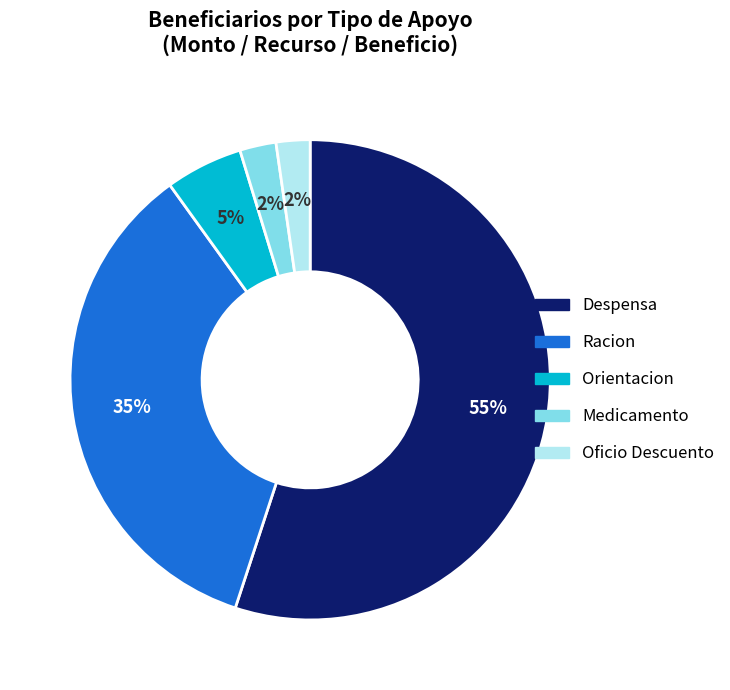

Which slice is the largest?

Despensa